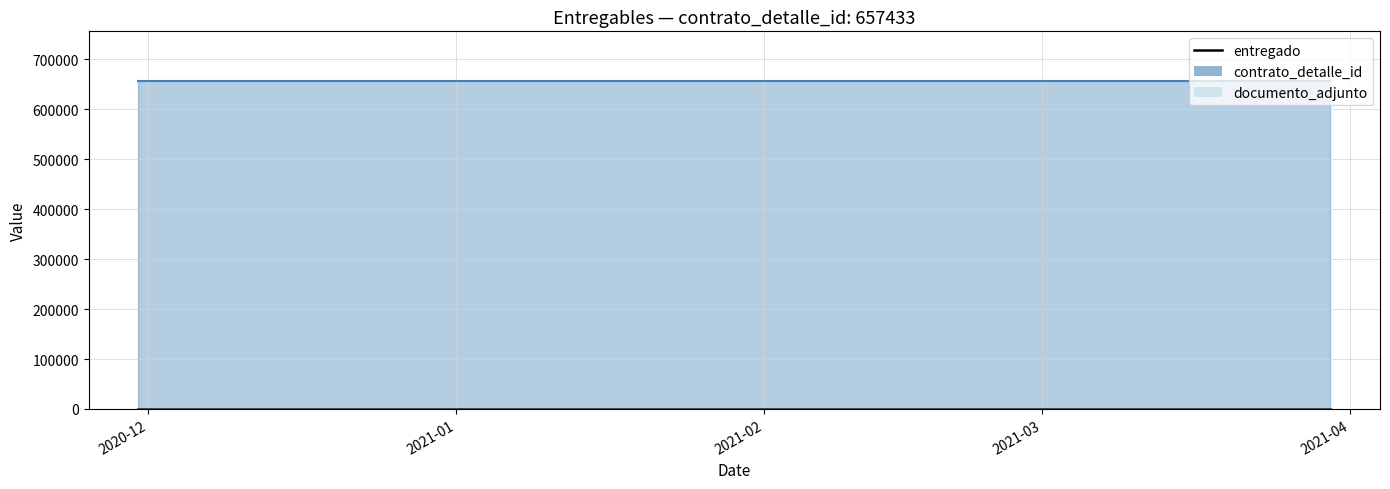

At which category is the sum across all series the highest?

2020-11-30